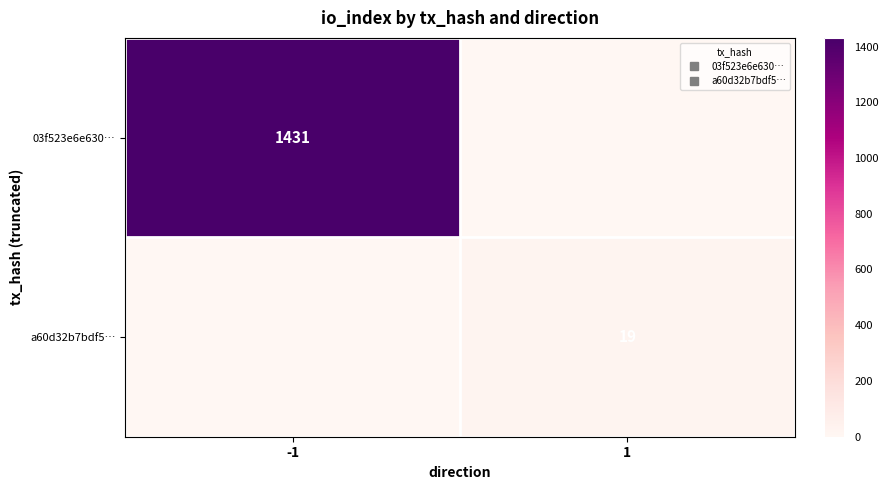

What is the sum of the a60d32b7bdf5… values at -1 and 1?

19